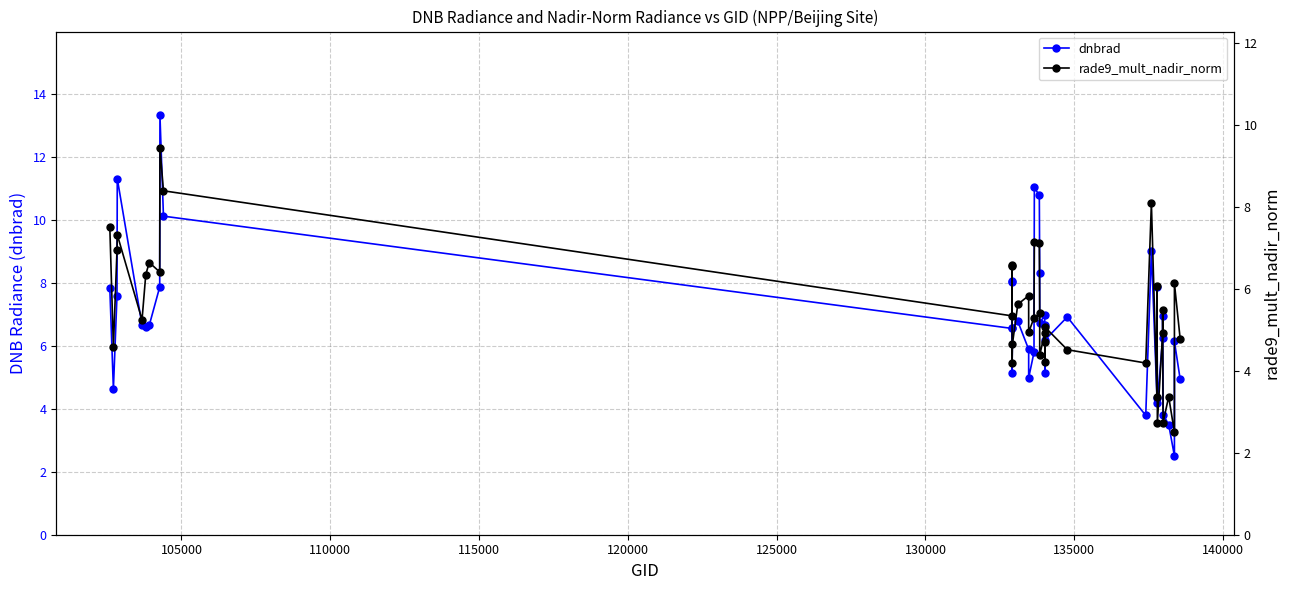

What is the difference between the highest and lowest values at 135000?

1.4